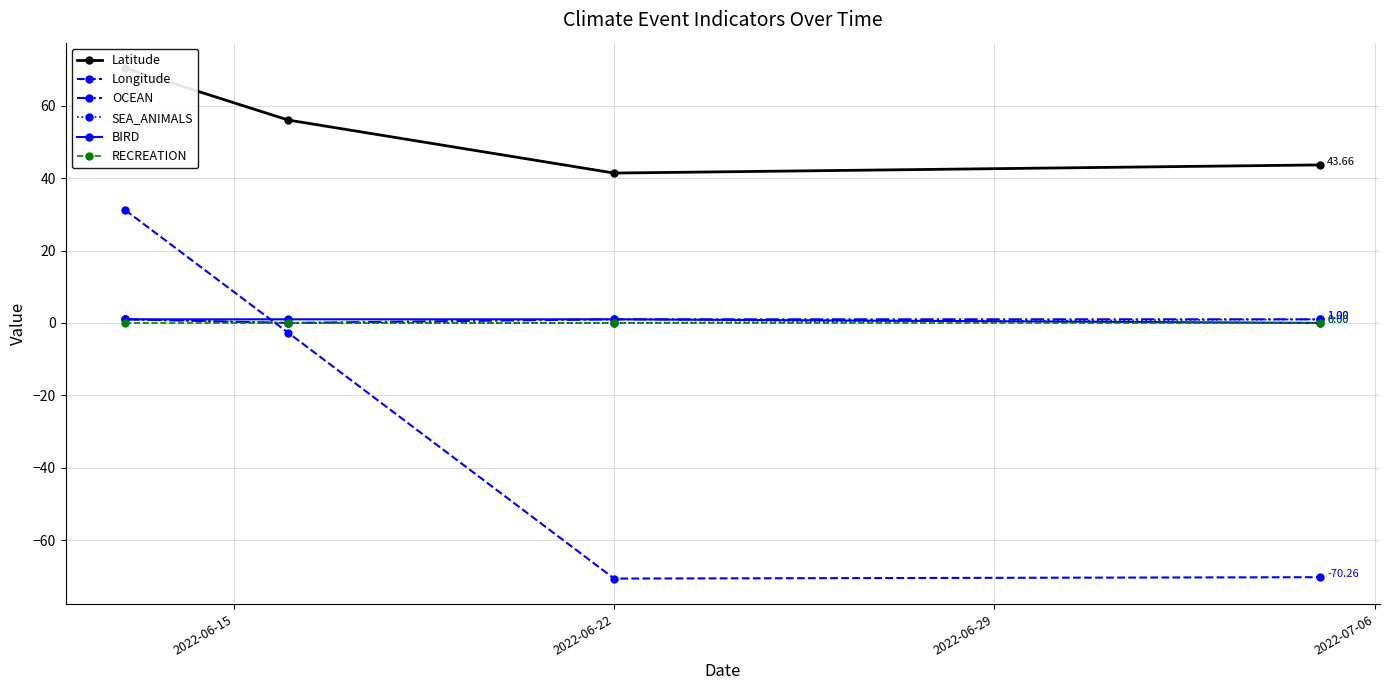

True or false: OCEAN and Longitude intersect in this chart.

True